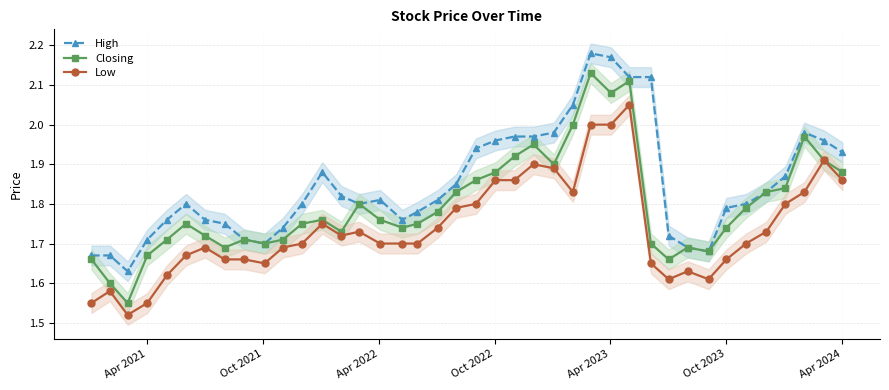

Rank the series by their maximum value, from highest to lowest.

High, Closing, Low